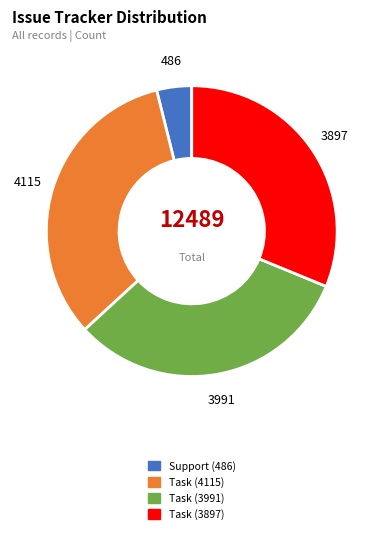

Is the sum of Task (3897) and Task (4115) greater than half?

Yes